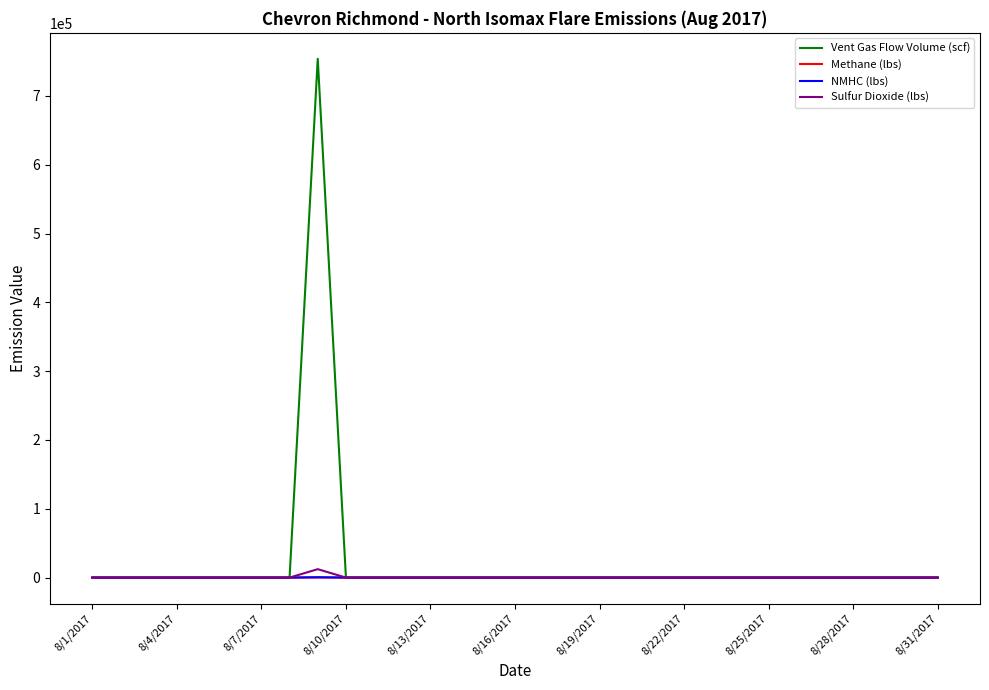

What is the maximum value for Vent Gas Flow Volume (scf)?

754049.8